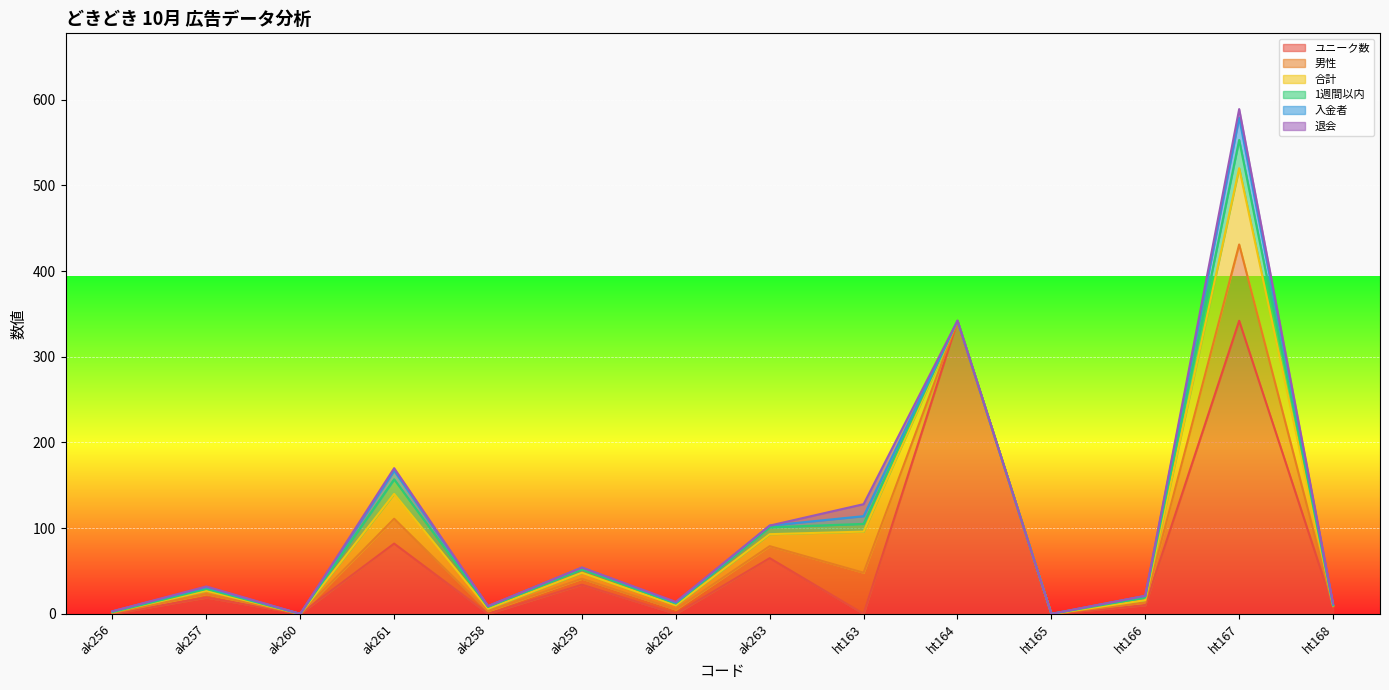

Where is the first local minimum for ユニーク数?

ak260